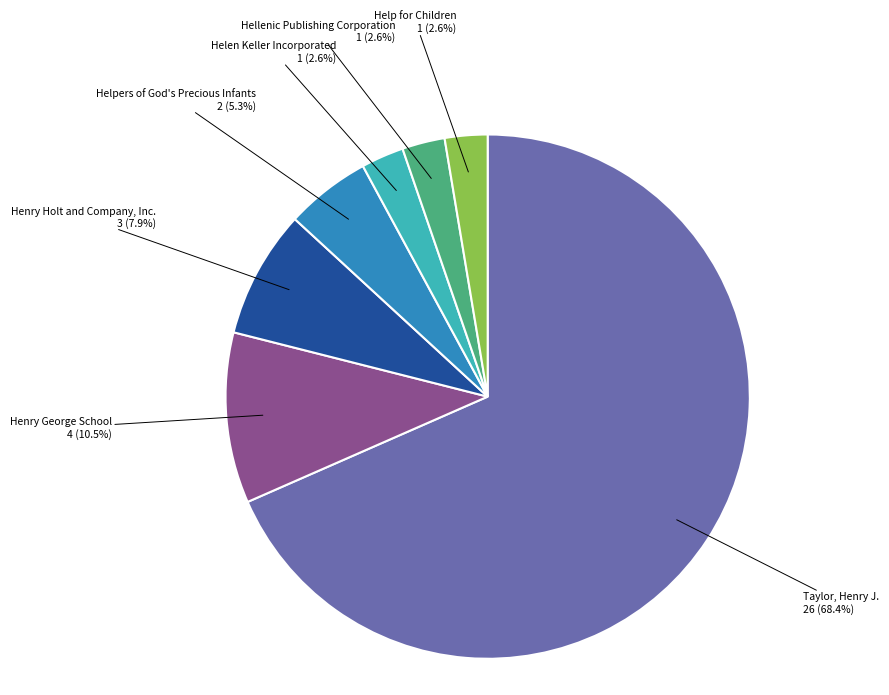

The Henry Holt and Company, Inc. slice represents 15% of the pie. True or false?

False